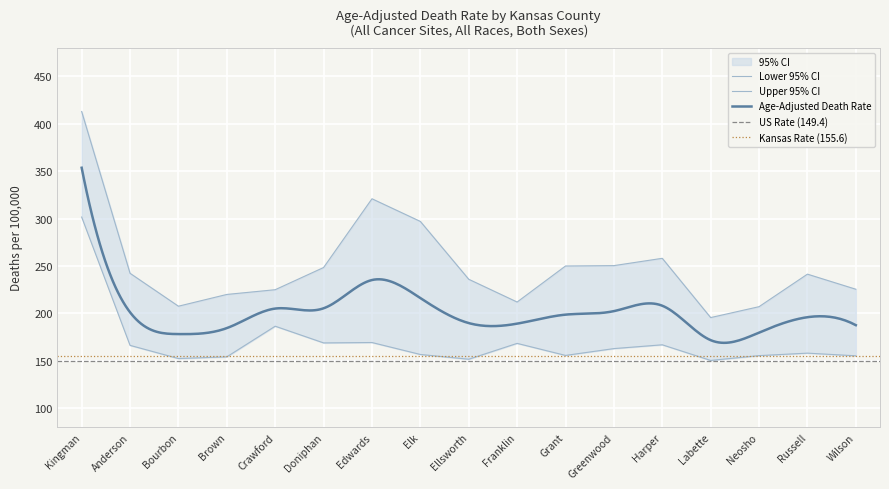

Which label corresponds to the largest value in the chart?

Kingman